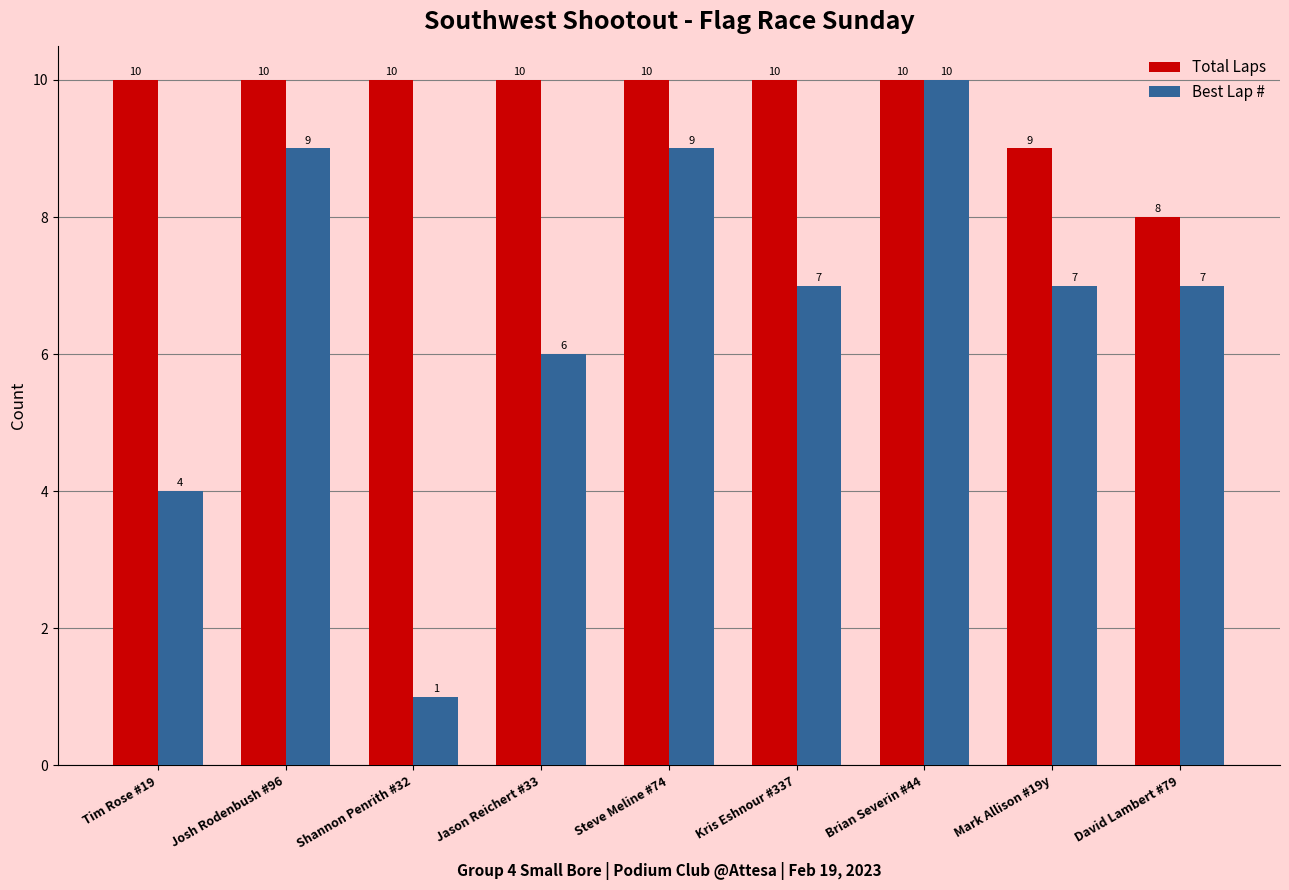

Read the Best Lap # value at Steve Meline #74.

9